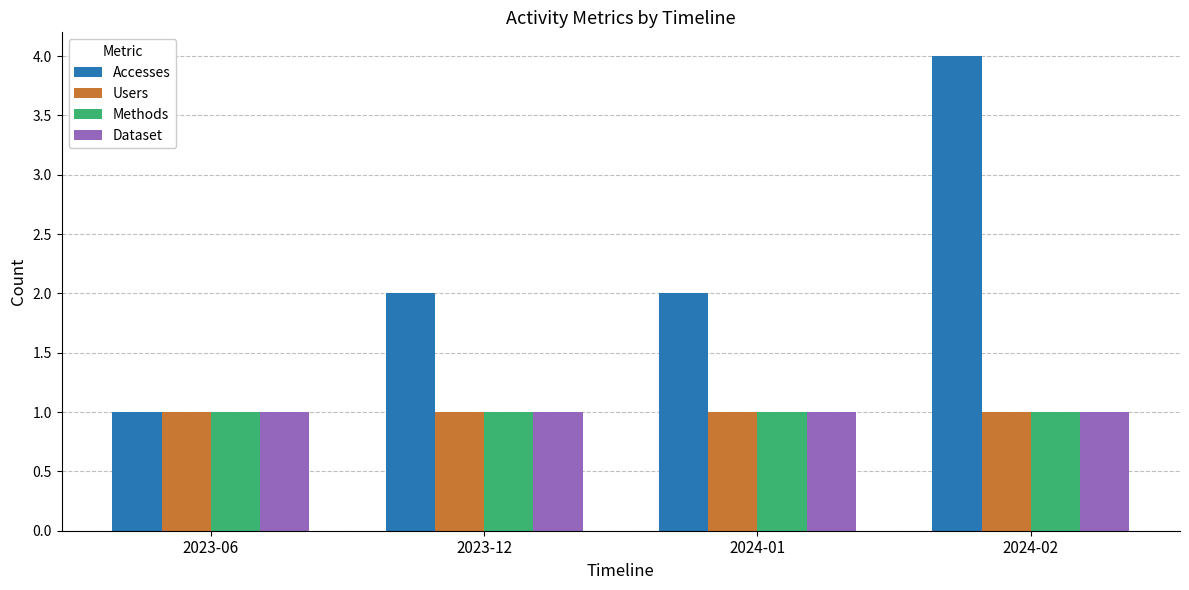

What is the approximate value of Accesses at 2024-01?

2